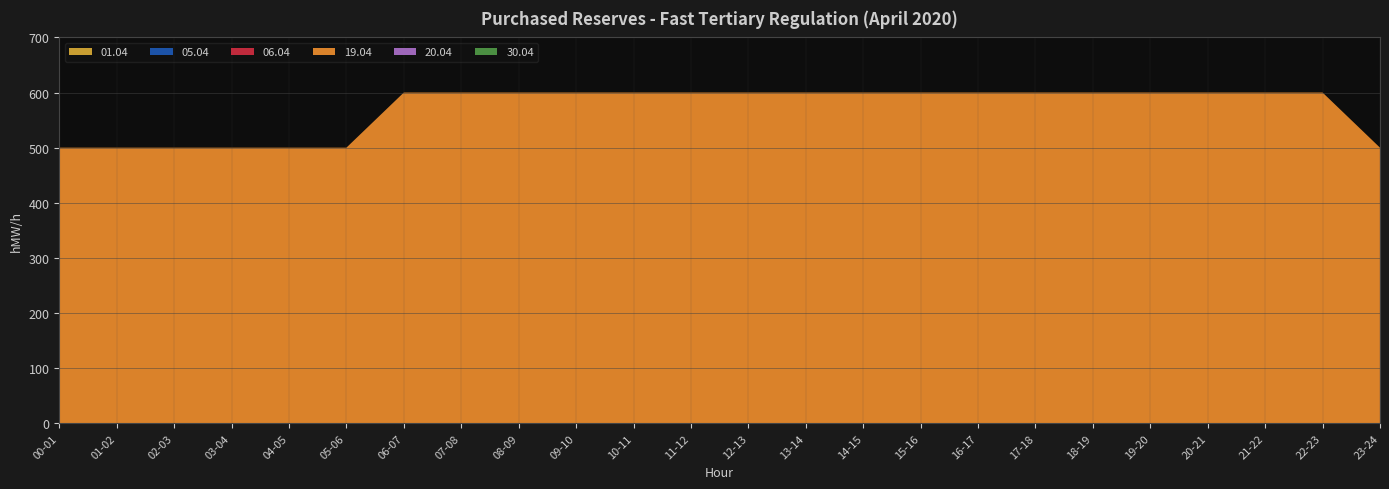

Reading left to right, transcribe all the data shown in this chart.

01.04: 0	0	0	0	0	0	0	0	0	0	0	0	0	0	0	0	0	0	0	0	0	0	0	0
05.04: 0	0	0	0	0	0	0	0	0	0	0	0	0	0	0	0	0	0	0	0	0	0	0	0
06.04: 0	0	0	0	0	0	0	0	0	0	0	0	0	0	0	0	0	0	0	0	0	0	0	0
19.04: 500	500	500	500	500	500	600	600	600	600	600	600	600	600	600	600	600	600	600	600	600	600	600	500
20.04: 0	0	0	0	0	0	0	0	0	0	0	0	0	0	0	0	0	0	0	0	0	0	0	0
30.04: 0	0	0	0	0	0	0	0	0	0	0	0	0	0	0	0	0	0	0	0	0	0	0	0